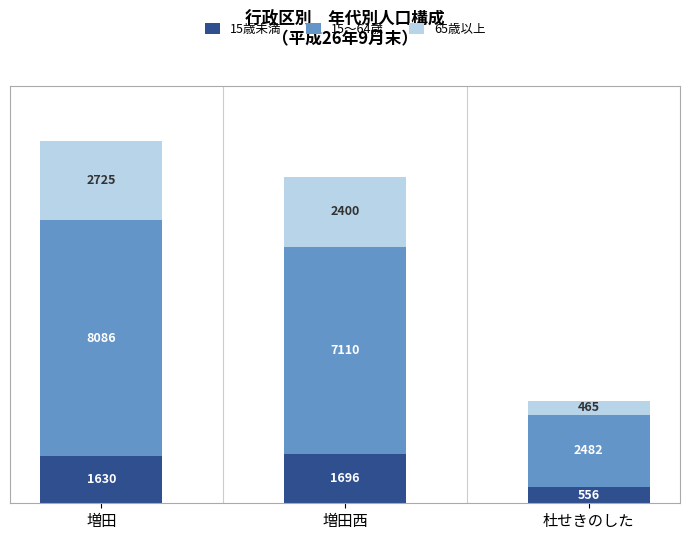

The 15歳未満 series shows 943 at 増田. True or false?

False